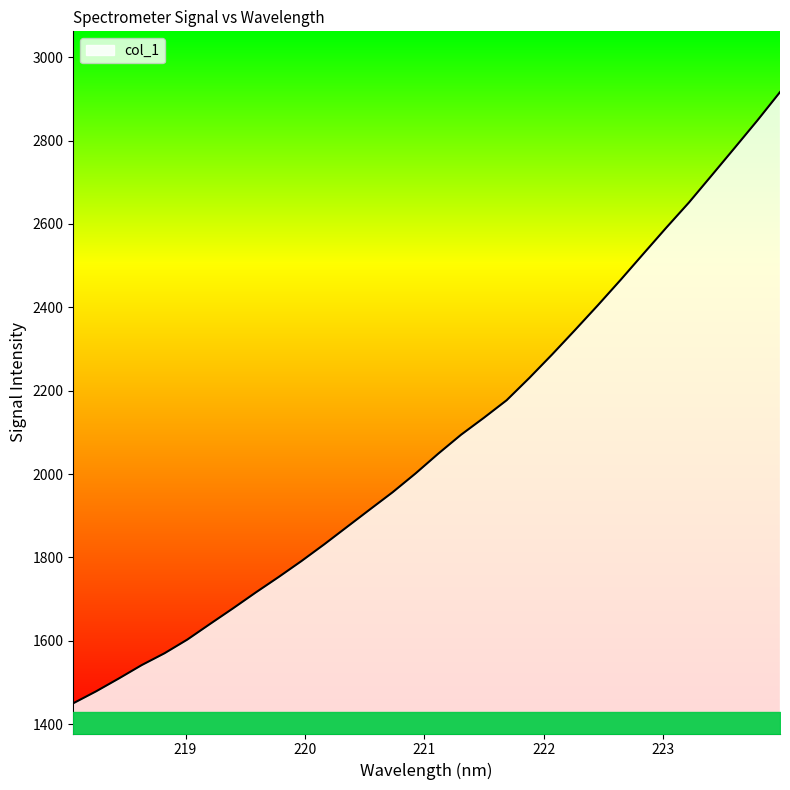

What is the difference between the maximum and minimum values?

1465.8